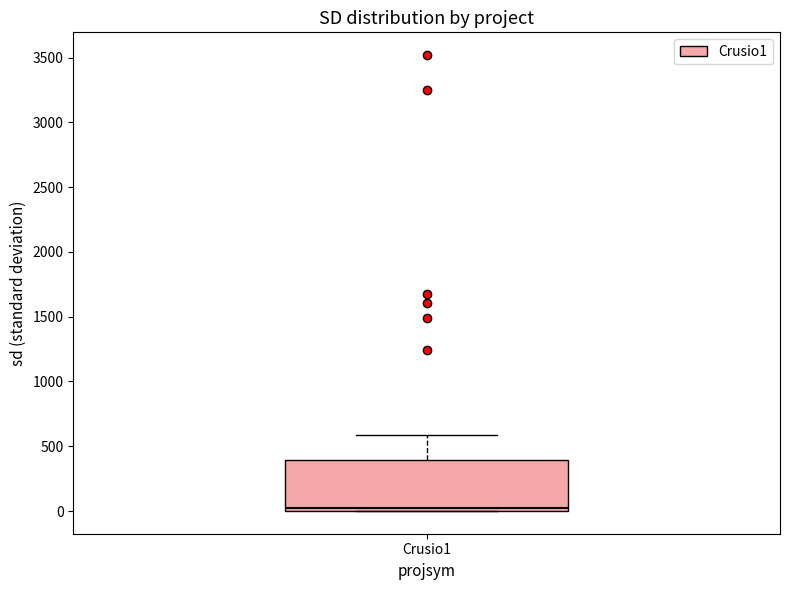

Where is the lower edge of the box for Crusio1 on the y-axis? The values are not printed on the chart, so give them approximately, as read against the axis.

0